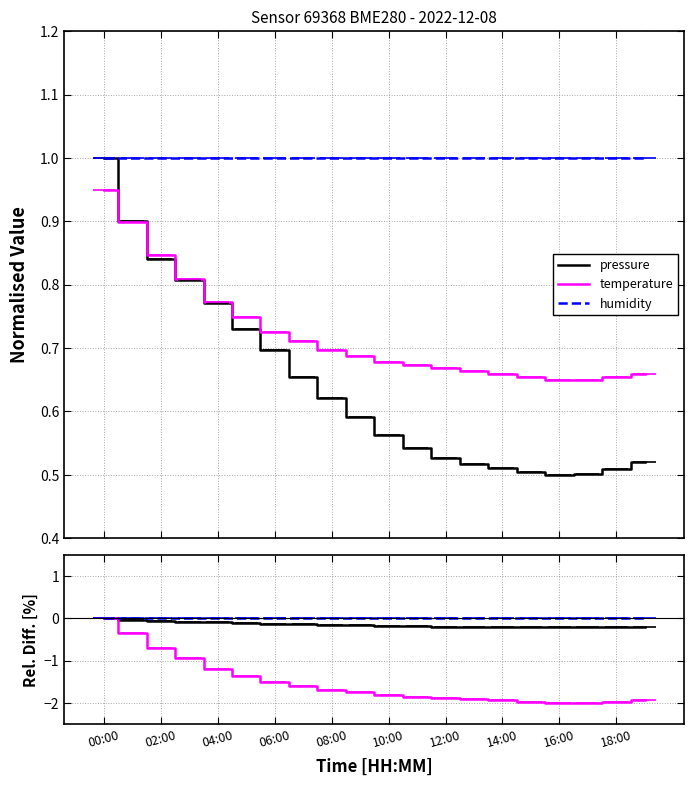

What is the greatest value displayed?

1.0